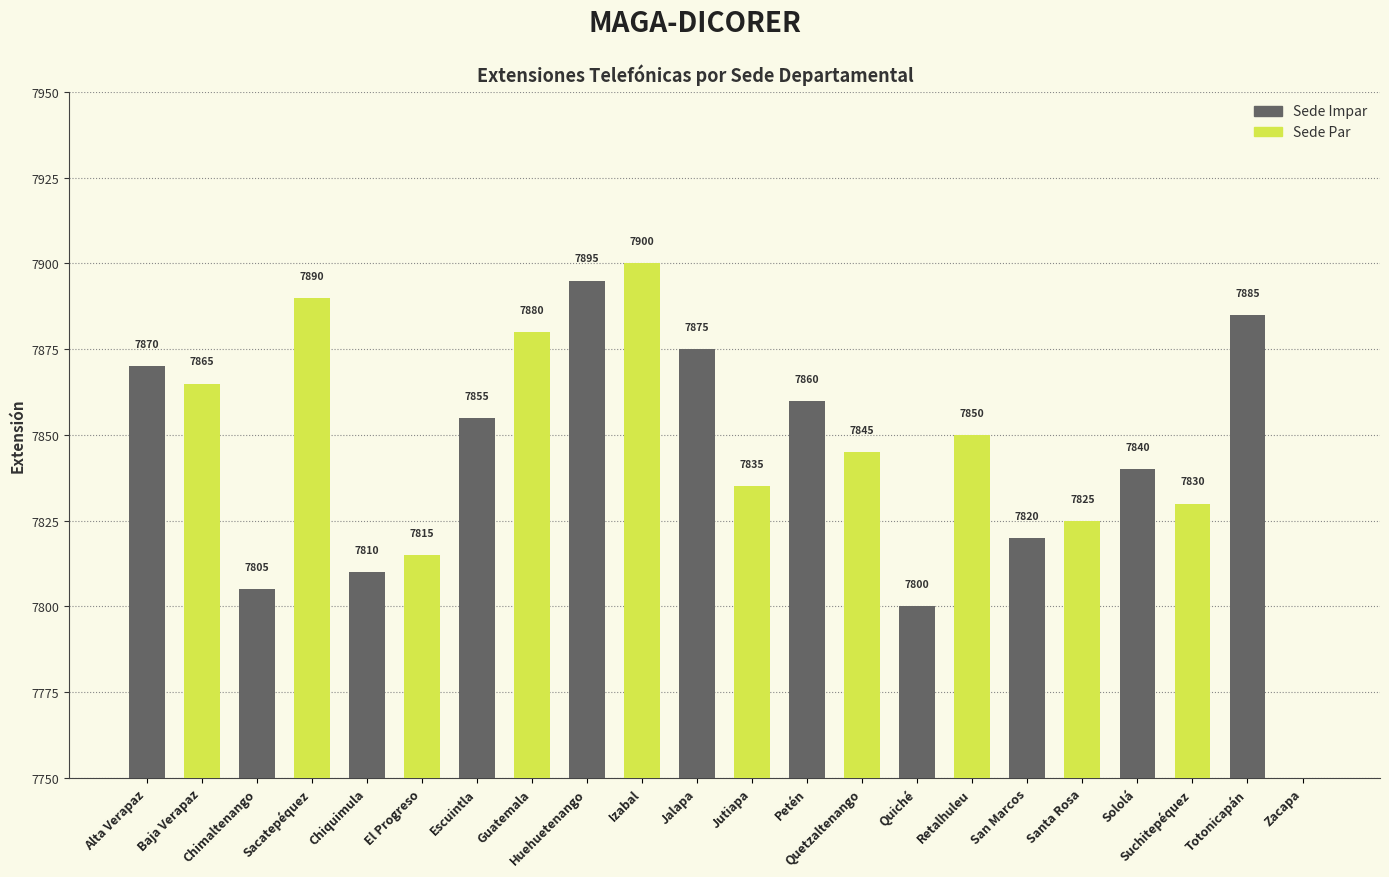

What is the sum of all values?

164850